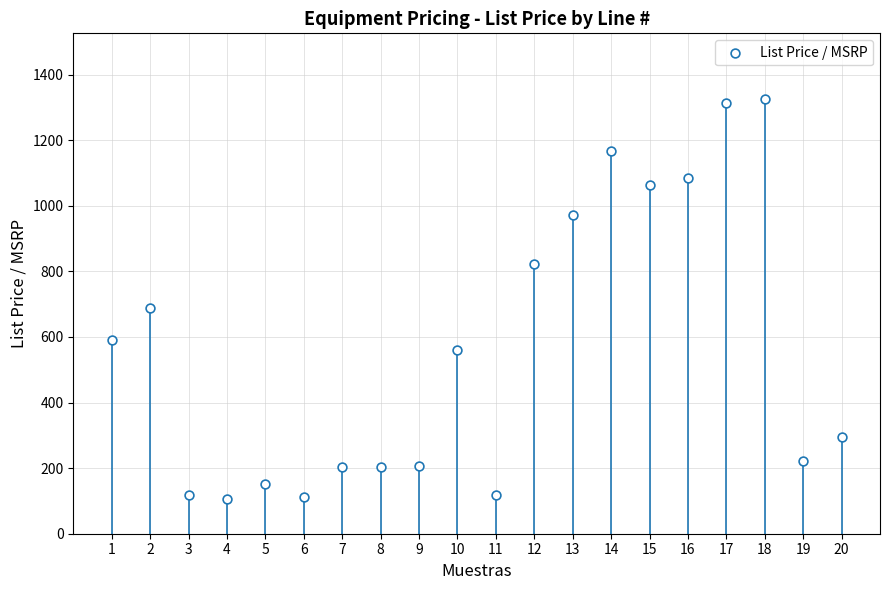

What is the range of Y values (max minus min)?

1221